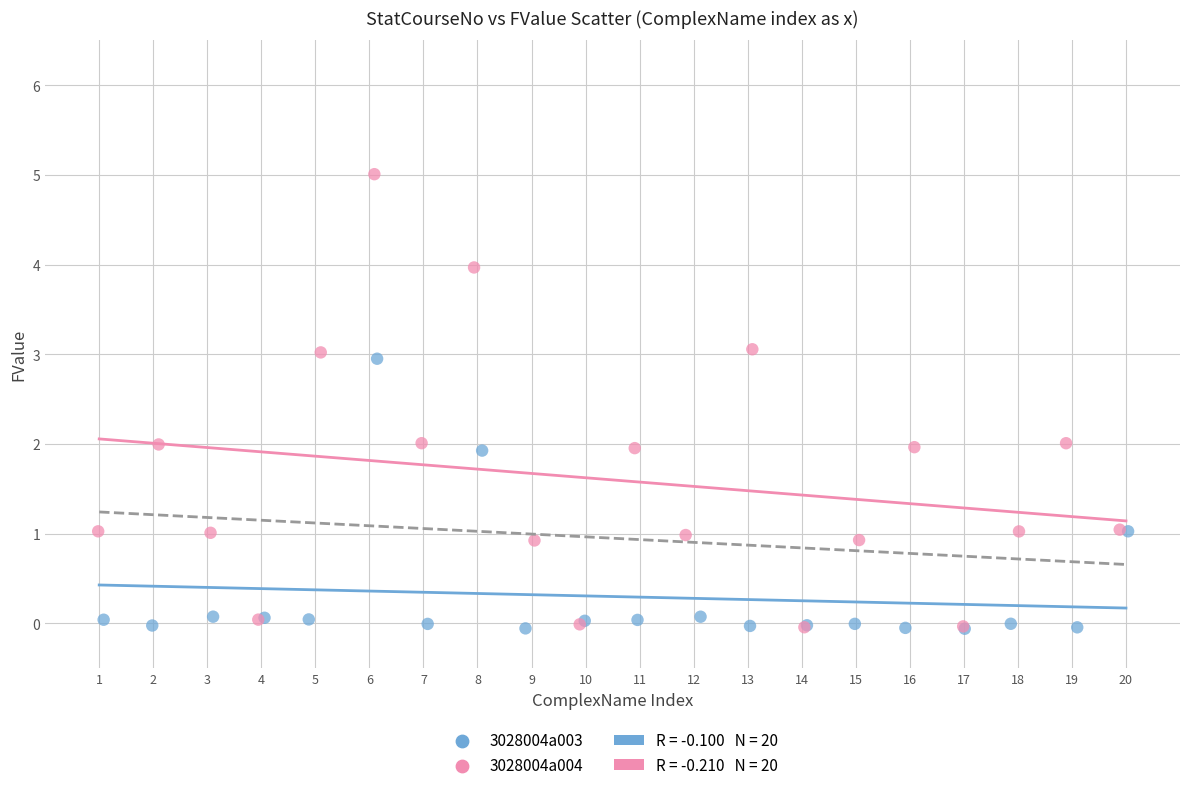

Which series has the largest Y range (max minus min)?

3028004a004